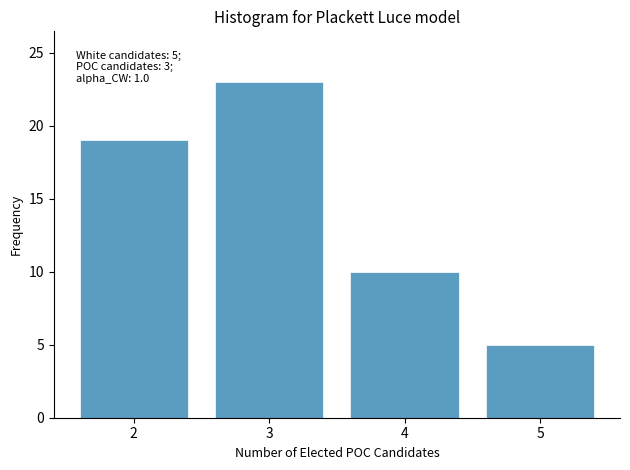

Which range on the x-axis has the tallest bar?

2.5 to 3.5